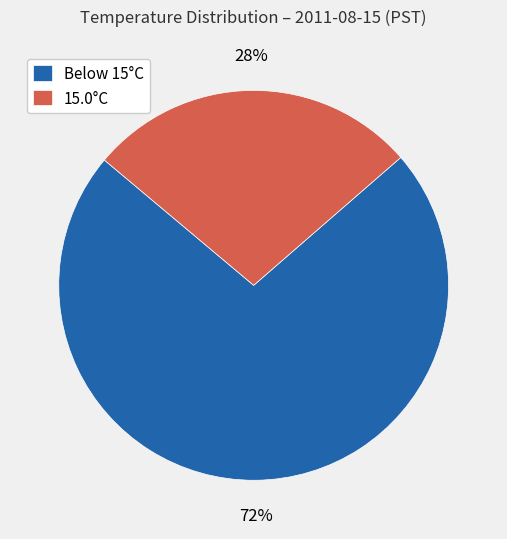

True or false: 15.0°C accounts for 27% of the total.

True